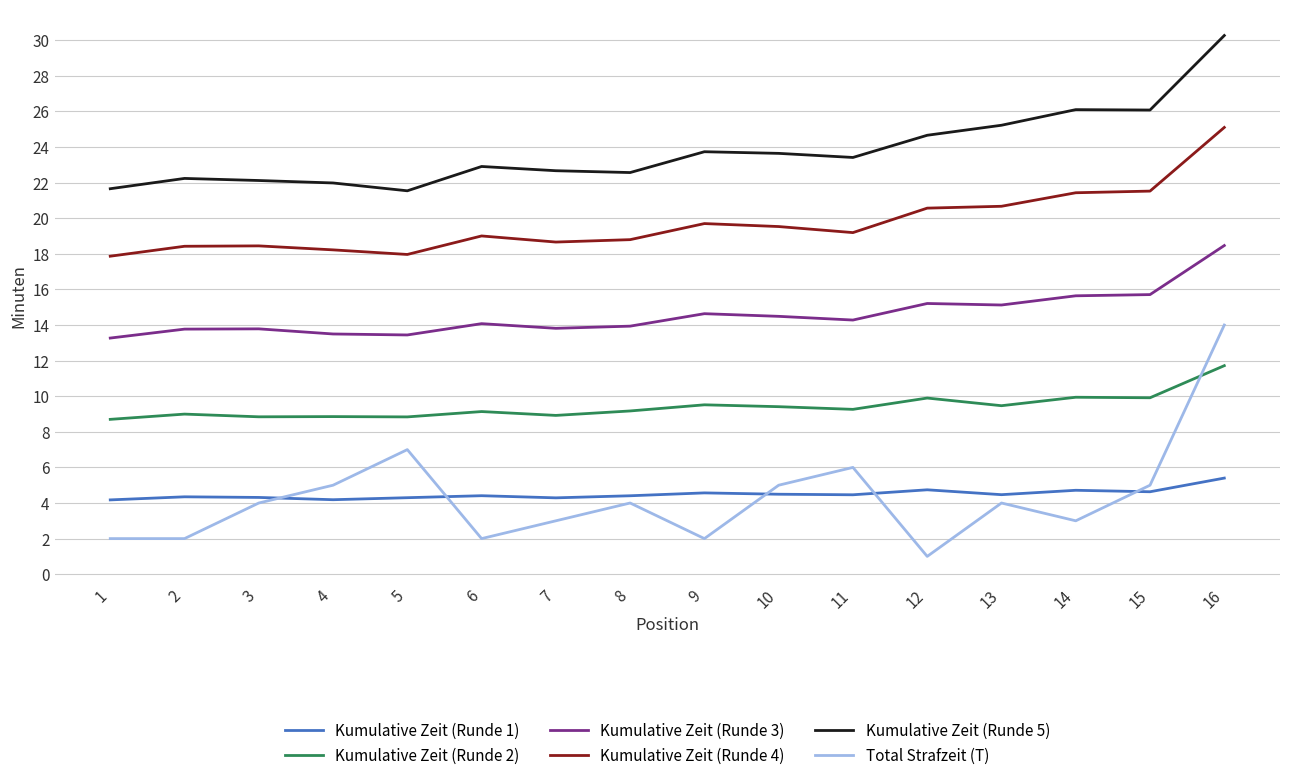

Does the chart display data point markers on the line(s)?

No